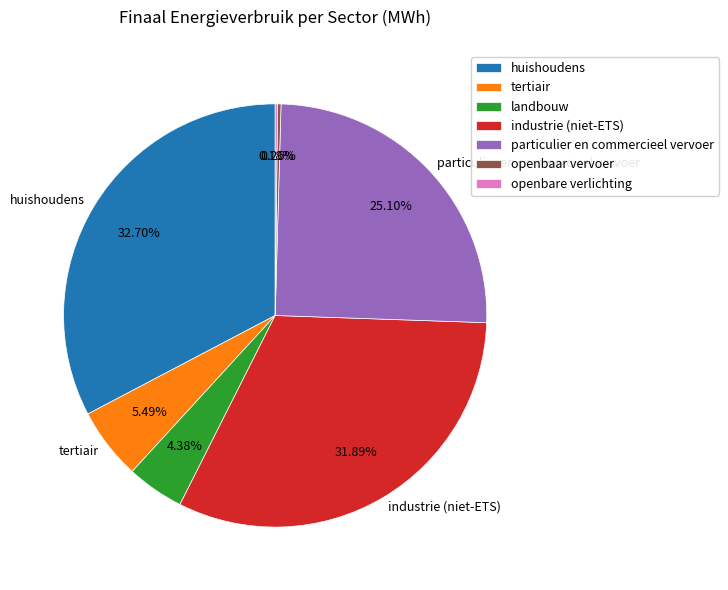

True or false: particulier en commercieel vervoer accounts for 25% of the total.

True